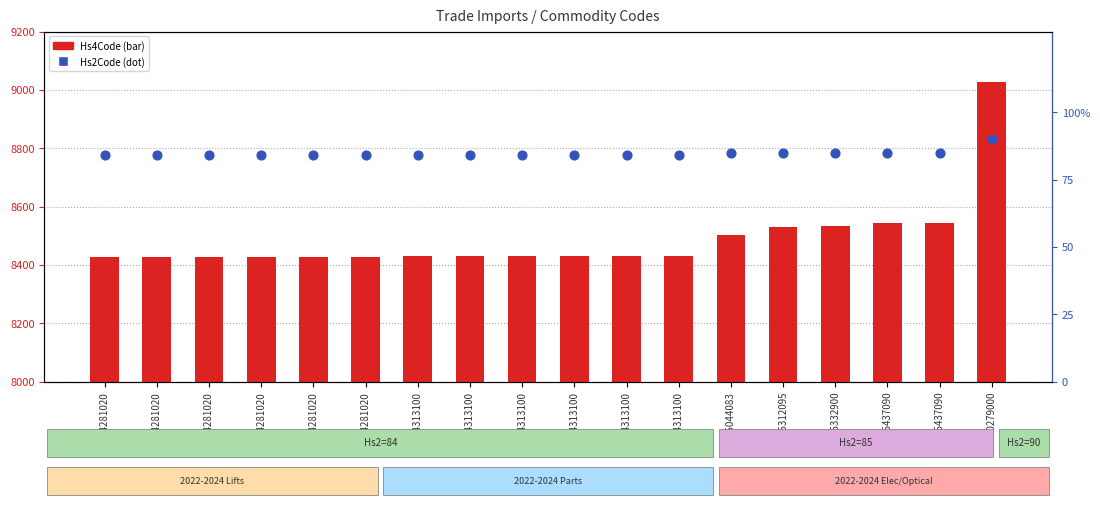

At which category is the sum across all series the highest?

90279000